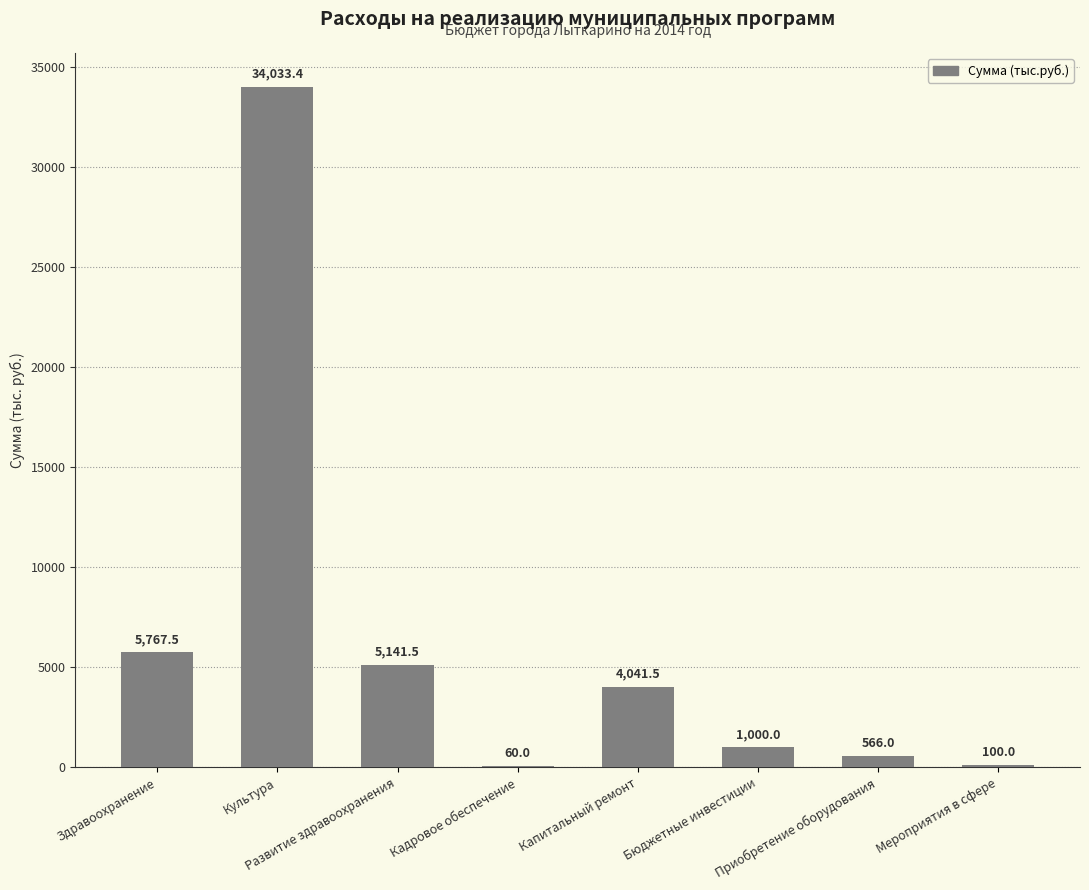

How many values exceed 4041?

4